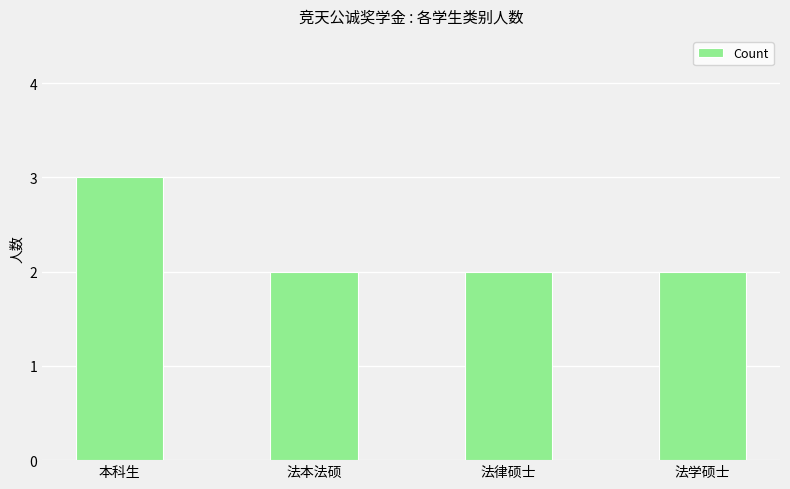

What is the sum of all values?

9